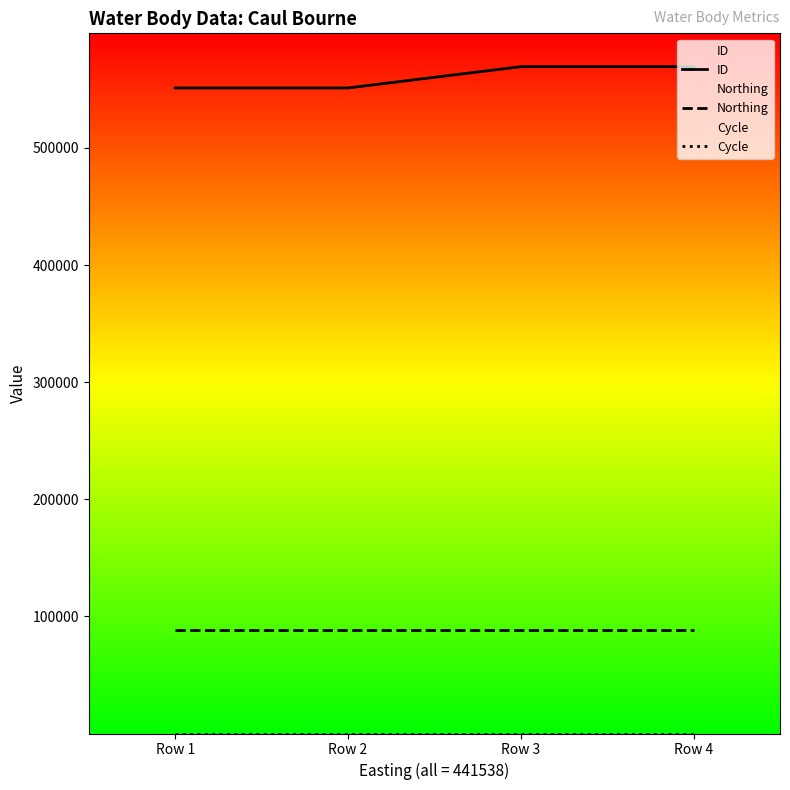

Reading right to left, transcribe all the data shown in this chart.

ID: Row 4=569363	Row 3=569366	Row 2=551198	Row 1=551200
Northing: Row 4=88176	Row 3=88176	Row 2=88176	Row 1=88176
Cycle: Row 4=3	Row 3=3	Row 2=3	Row 1=3